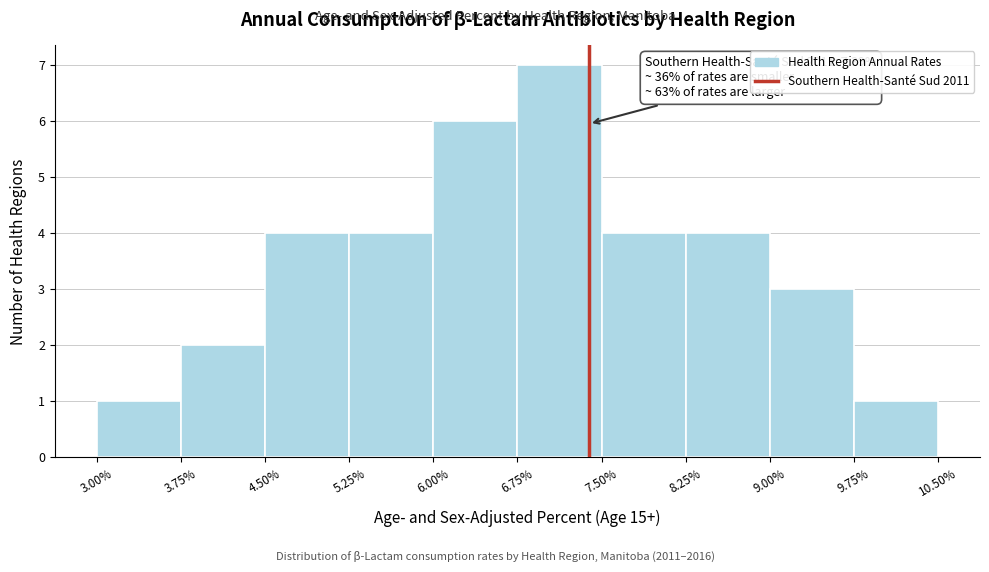

Which range on the x-axis has the tallest bar?

6.75% to 7.50%